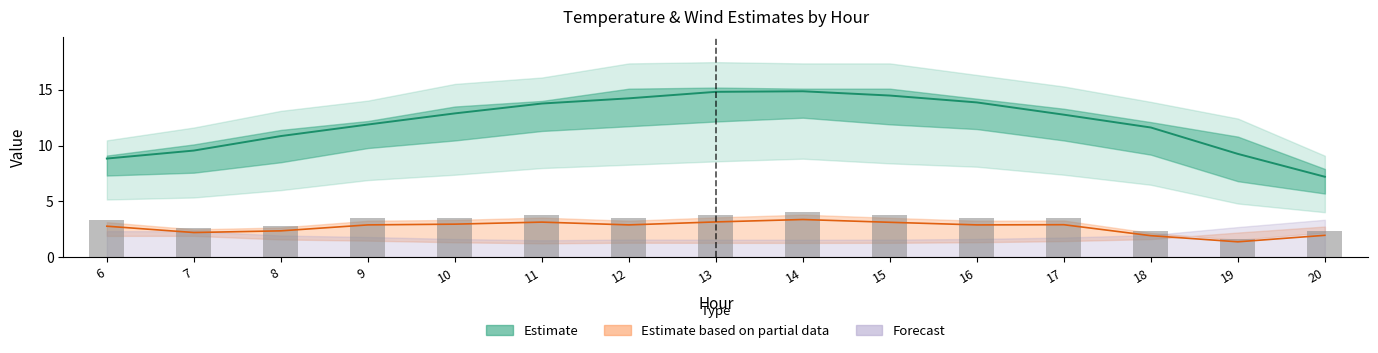

Reading left to right, extract all data points from this chart.

Mean Temp: 6=8.8	7=9.6	8=10.8	9=11.9	10=12.9	11=13.8	12=14.2	13=14.8	14=14.9	15=14.5	16=13.9	17=12.8	18=11.6	19=9.2	20=7.2
Wind Speed: 6=2.8	7=2.2	8=2.4	9=2.9	10=3.0	11=3.1	12=2.9	13=3.1	14=3.4	15=3.1	16=2.9	17=2.9	18=1.9	19=1.4	20=1.9
Bar (wind): 6=3.3	7=2.6	8=2.8	9=3.5	10=3.5	11=3.8	12=3.5	13=3.8	14=4.0	15=3.7	16=3.5	17=3.5	18=2.3	19=1.6	20=2.3